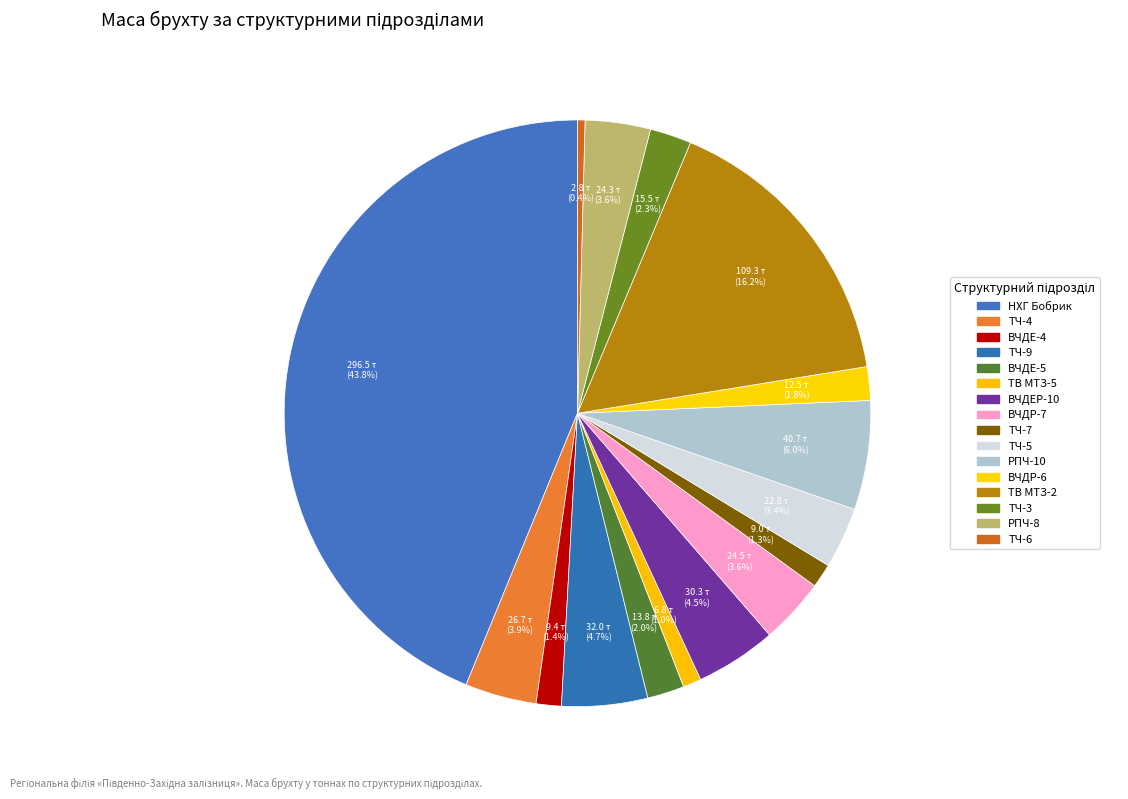

The ТЧ-5 slice represents 13% of the pie. True or false?

False